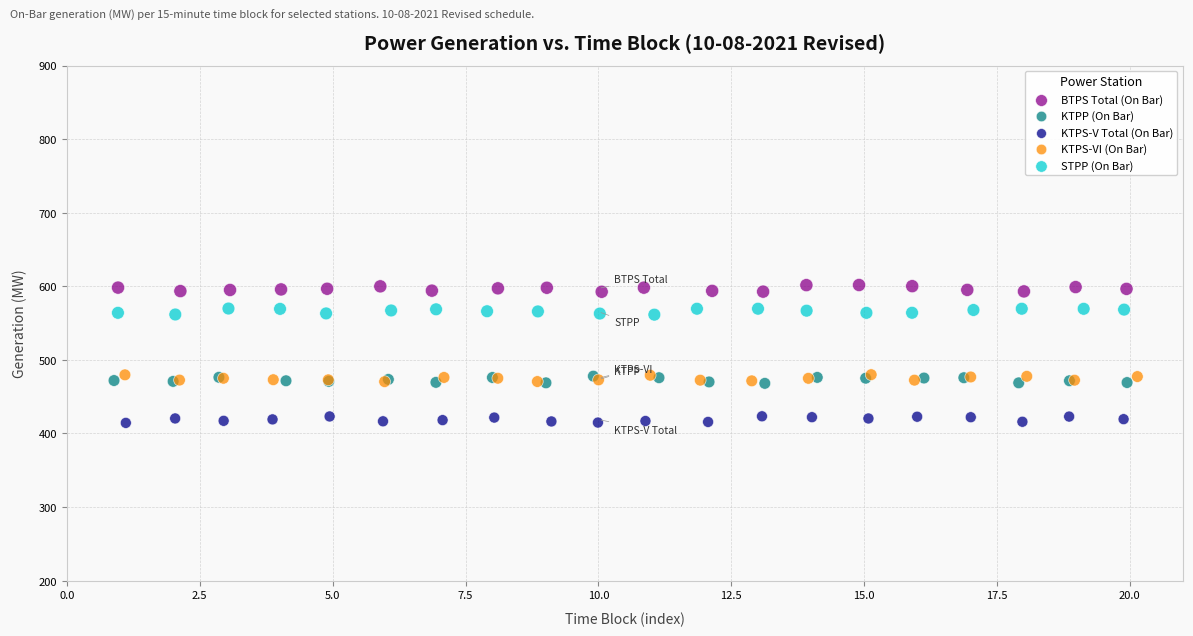

Which series reaches the maximum Y coordinate?

BTPS Total (On Bar)